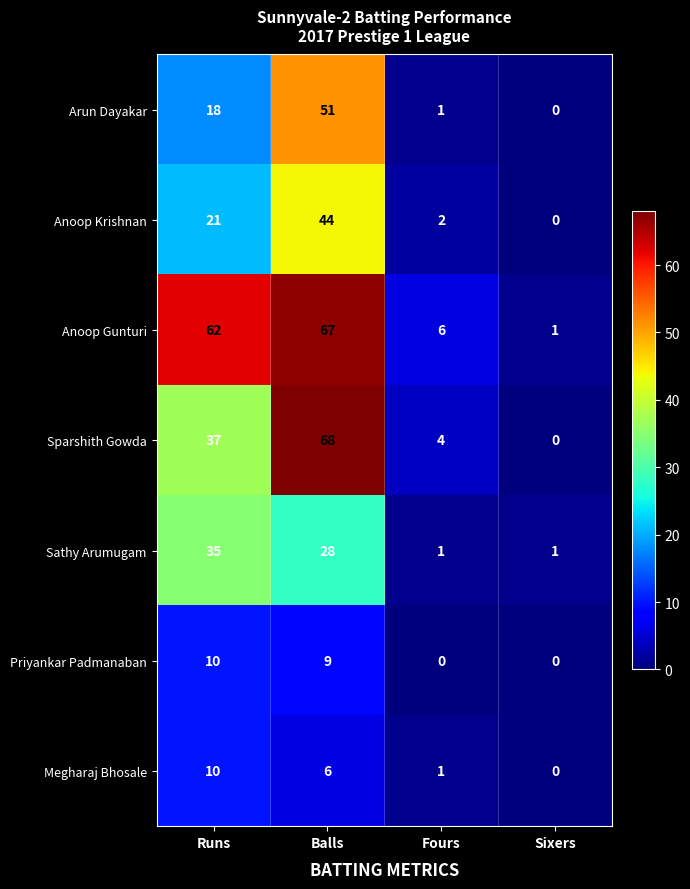

The Sathy Arumugam series shows 2 at Sixers. True or false?

False